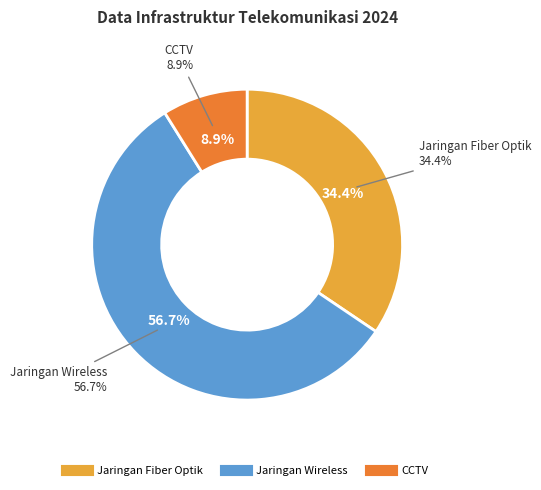

What is the ratio of the value at Jaringan Fiber Optik to the value at CCTV?

3.9